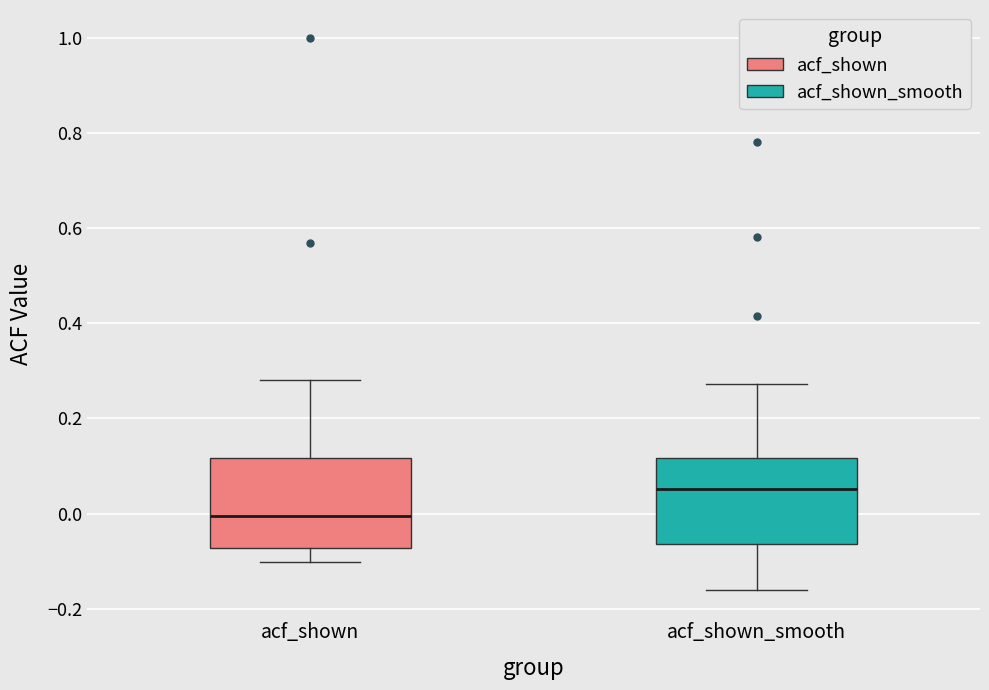

Reading left to right, transcribe this box plot: for each box, give where its median line is, the range the box spans, and where its two whiskers end, as read against the y-axis. The values are not printed on the chart, so give them approximately, as read against the axis.

acf_shown: median 0.00, box -0.08 to 0.12, whiskers -0.10 to 0.28
acf_shown_smooth: median 0.06, box -0.06 to 0.12, whiskers -0.16 to 0.28